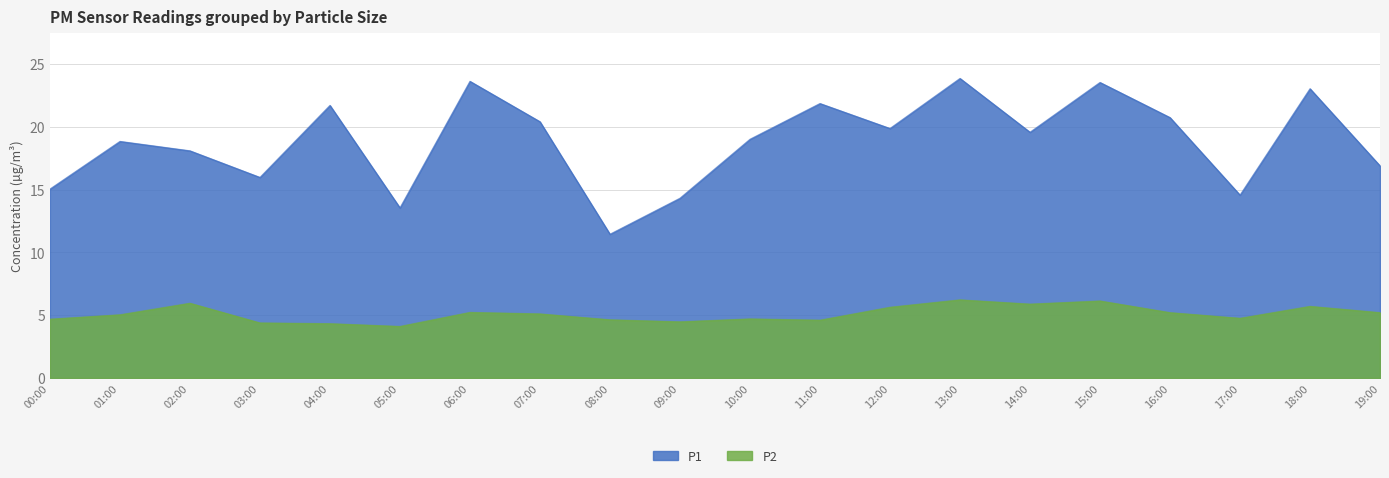

What is the value of the P1 point at the 4th from the left?

16.0